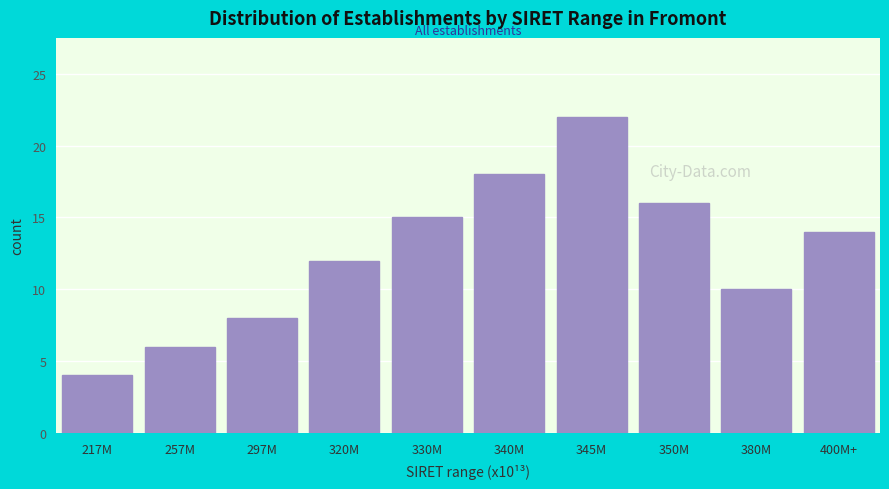

Reading right to left, what are all the values shown in this chart?

400M+=14	380M=10	350M=16	345M=22	340M=18	330M=15	320M=12	297M=8	257M=6	217M=4